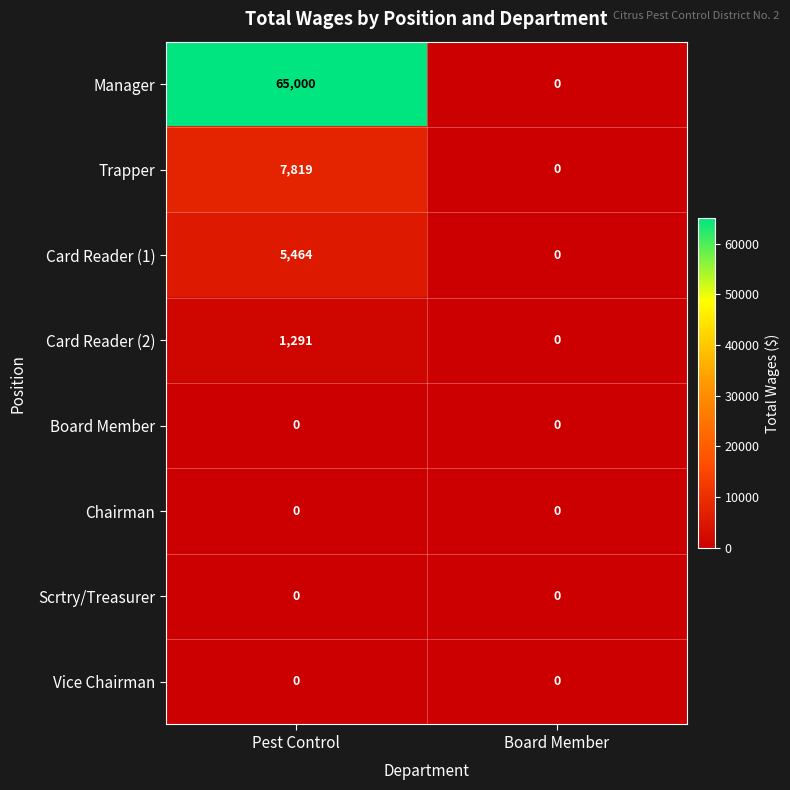

At which label is Card Reader (2) closest to 645?

Board Member